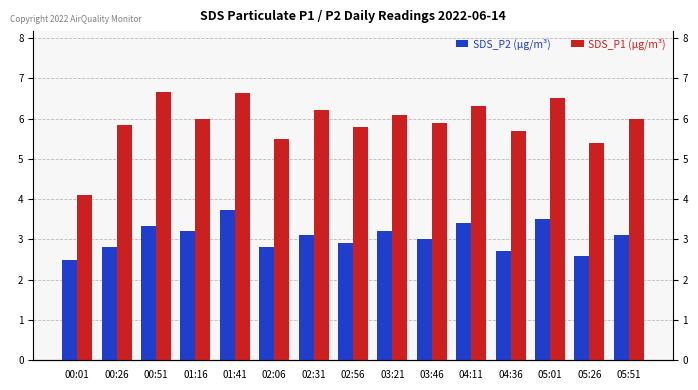

Reading left to right, what are all the values shown in this chart?

SDS_P2: 2.5	2.8	3.3	3.2	3.7	2.8	3.1	2.9	3.2	3.0	3.4	2.7	3.5	2.6	3.1
SDS_P1: 4.1	5.8	6.7	6.0	6.6	5.5	6.2	5.8	6.1	5.9	6.3	5.7	6.5	5.4	6.0